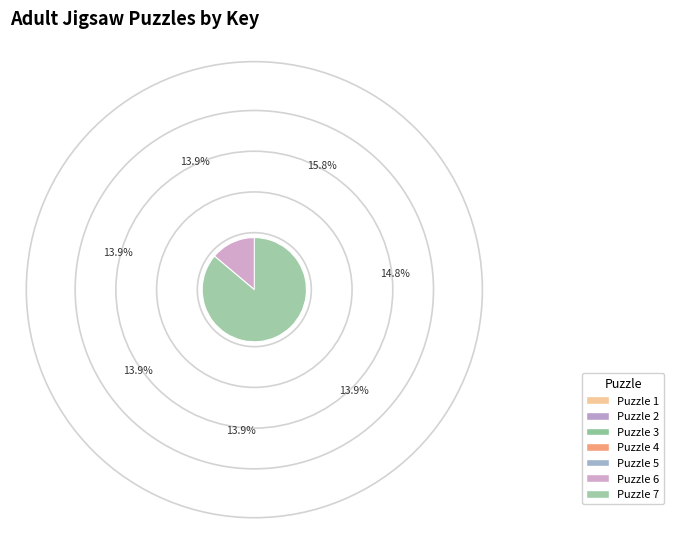

To the nearest percent, what is the difference between the largest and smallest slice percentages?

2%